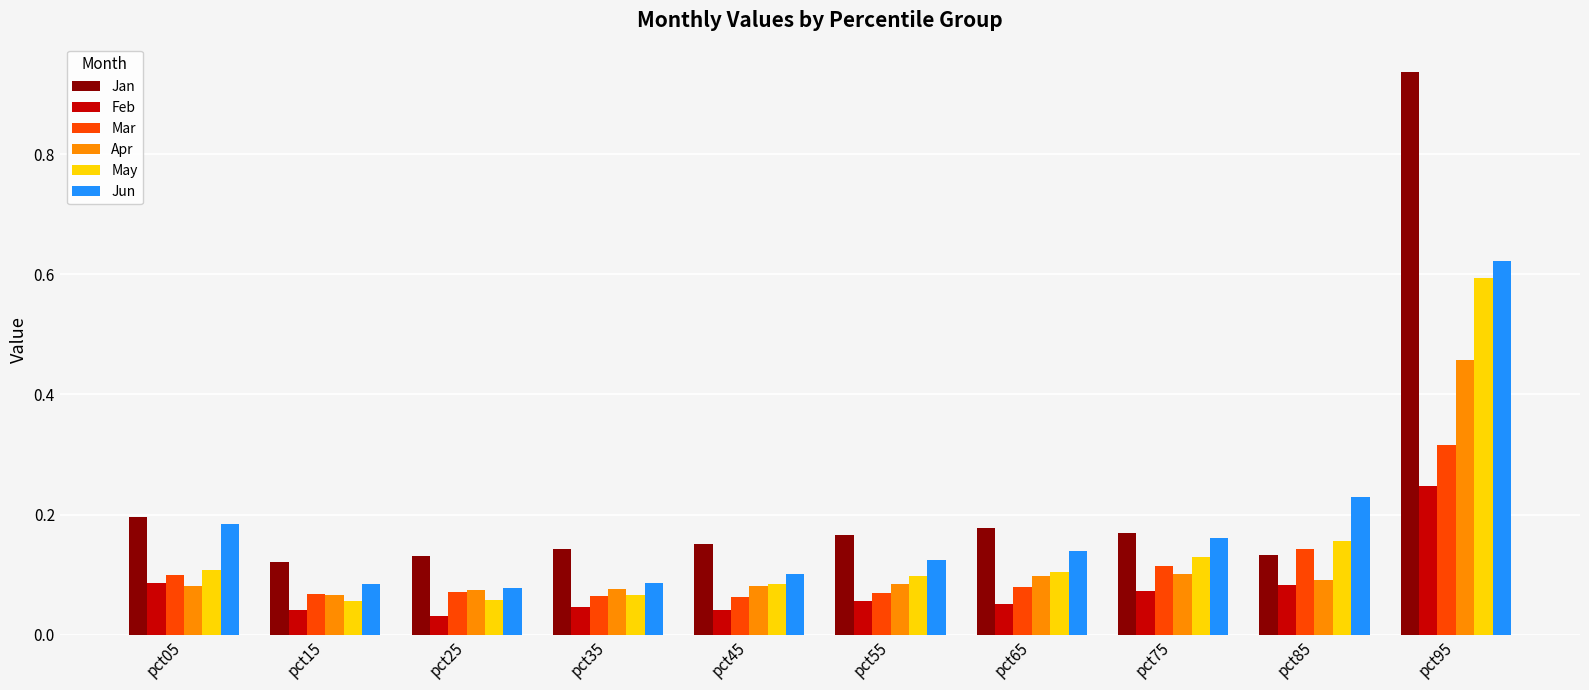

At which category is the sum across all series the highest?

pct95